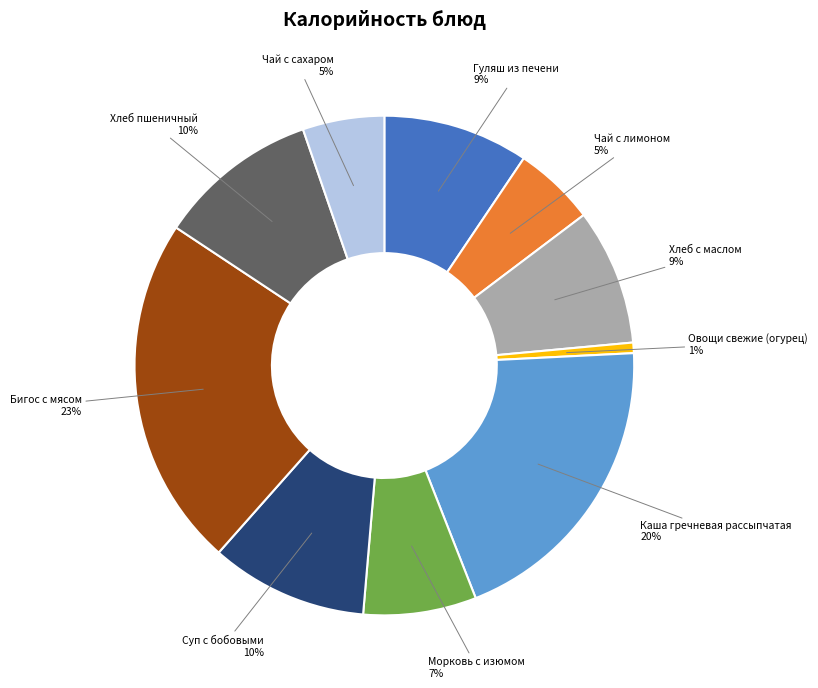

To the nearest percent, what is the difference between the Гуляш из печени and Морковь с изюмом slice percentages?

2%